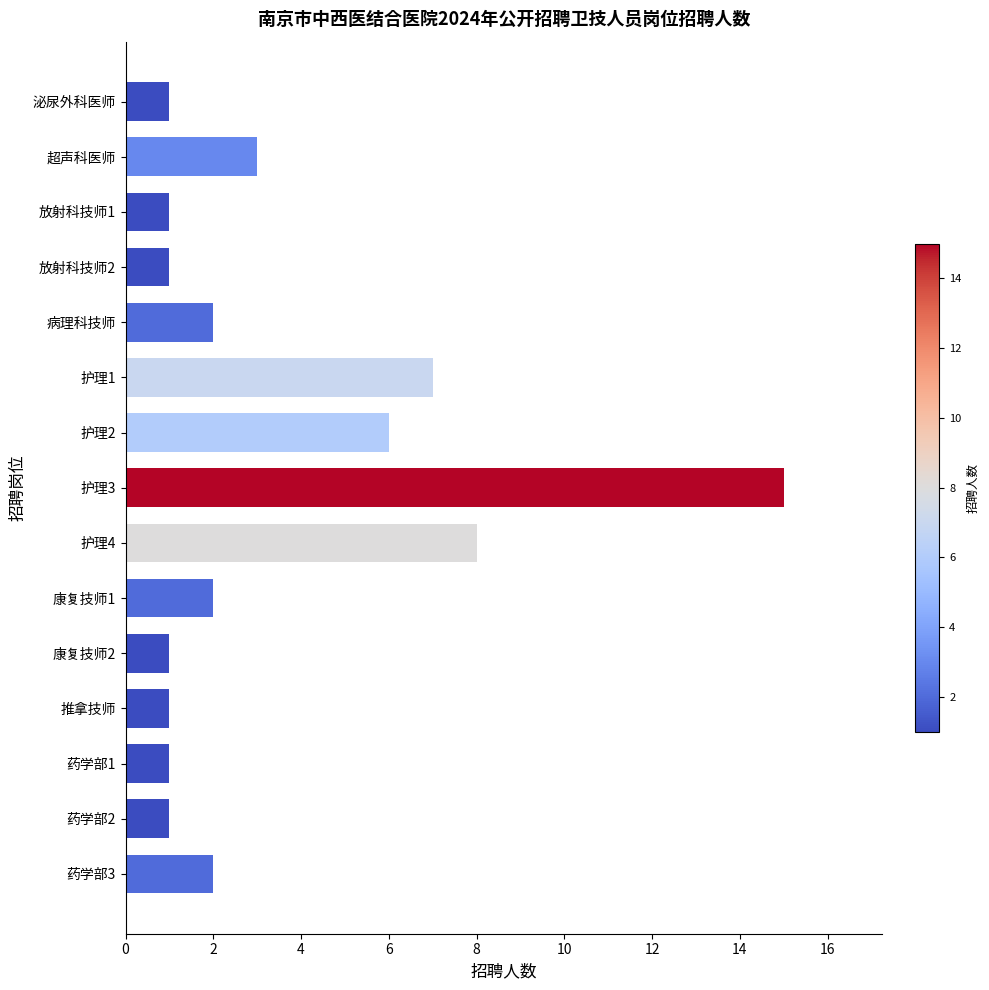

Count the number of data series in this chart.

1